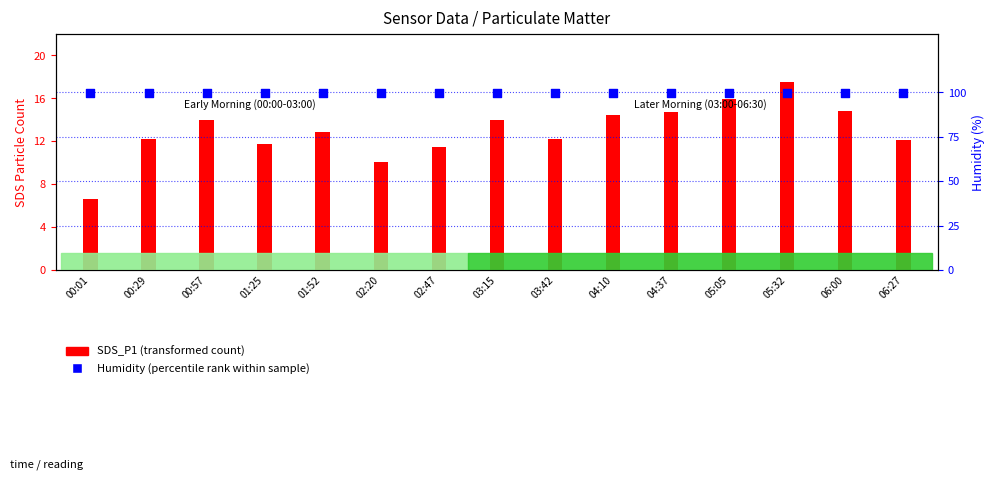

What are all the series names shown in the legend?

SDS_P1 (transformed count), Humidity (percentile rank)